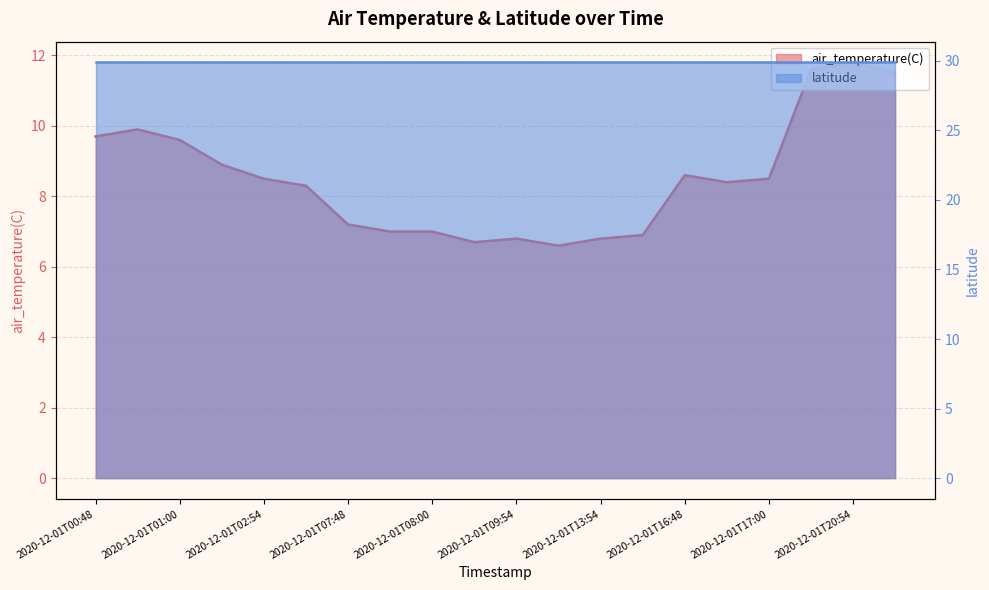

List the labels in order of value, smallest first.

2020-12-01T13:48, 2020-12-01T09:48, 2020-12-01T09:54, 2020-12-01T13:54, 2020-12-01T14:00, 2020-12-01T07:54, 2020-12-01T08:00, 2020-12-01T07:48, 2020-12-01T03:00, 2020-12-01T16:54, 2020-12-01T02:54, 2020-12-01T17:00, 2020-12-01T16:48, 2020-12-01T02:48, 2020-12-01T01:00, 2020-12-01T00:48, 2020-12-01T00:54, 2020-12-01T21:00, 2020-12-01T20:48, 2020-12-01T20:54